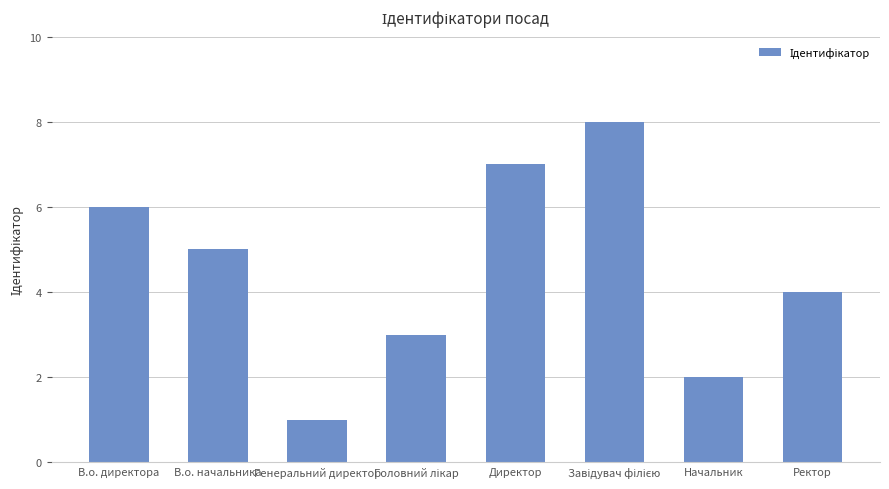

What is the ratio of the value at В.о. директора to the value at Генеральний директор?

6.0